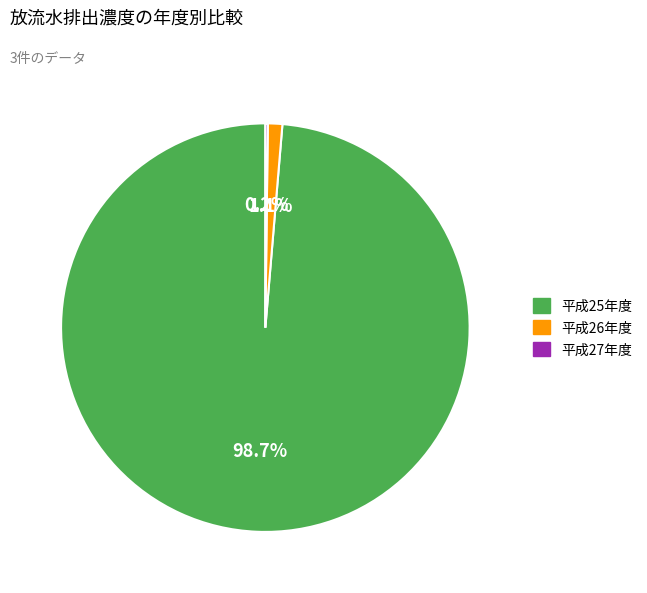

Is the sum of 平成26年度 and 平成25年度 greater than half?

Yes